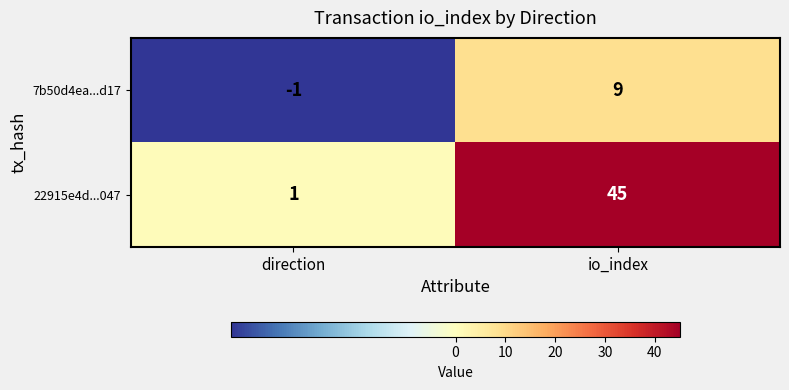

Between direction and io_index, which series saw the biggest shift?

22915e4d...047